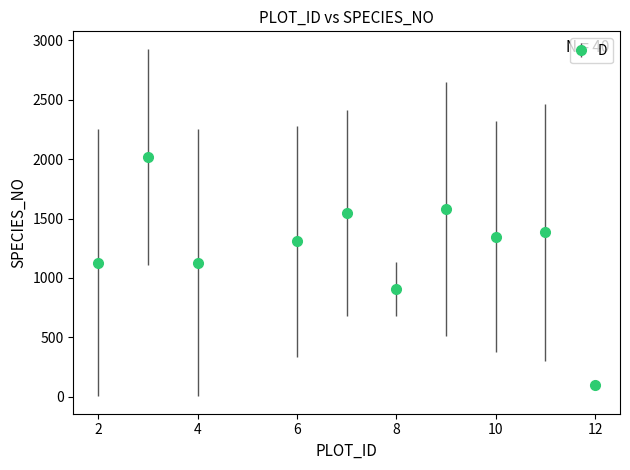

What is the maximum value shown in the chart?

2018.5